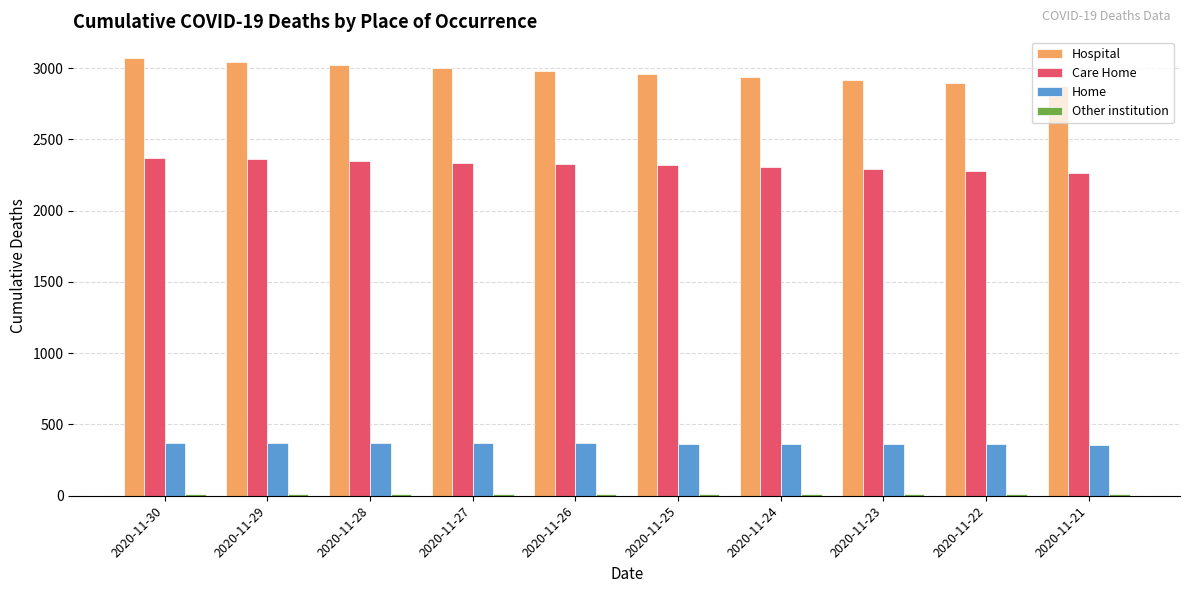

Which series has the widest spread of values?

Hospital